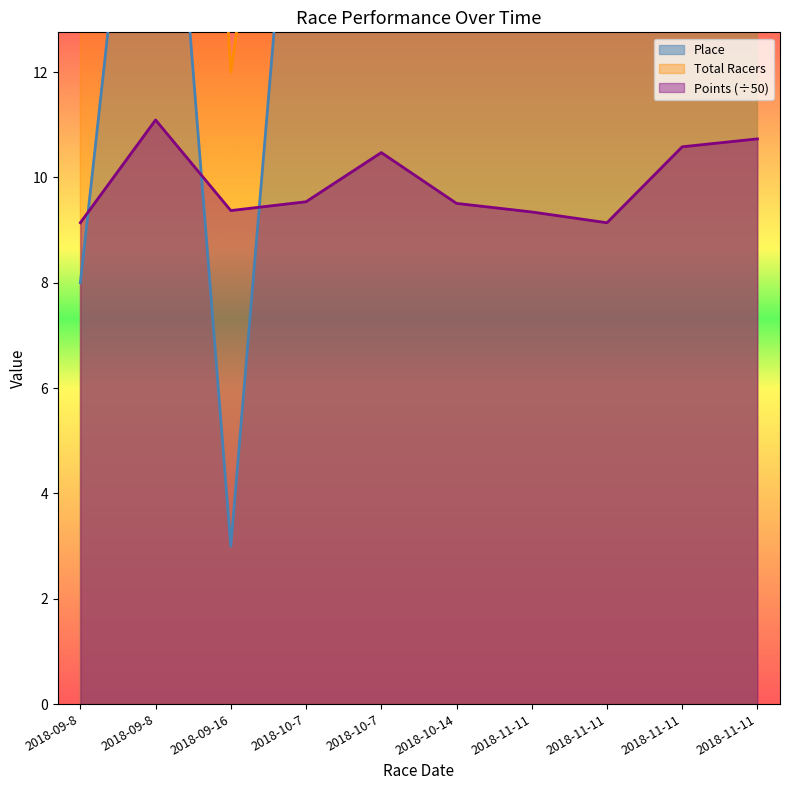

What is the spread (max minus min) of values at 2018-11-11?

11.7